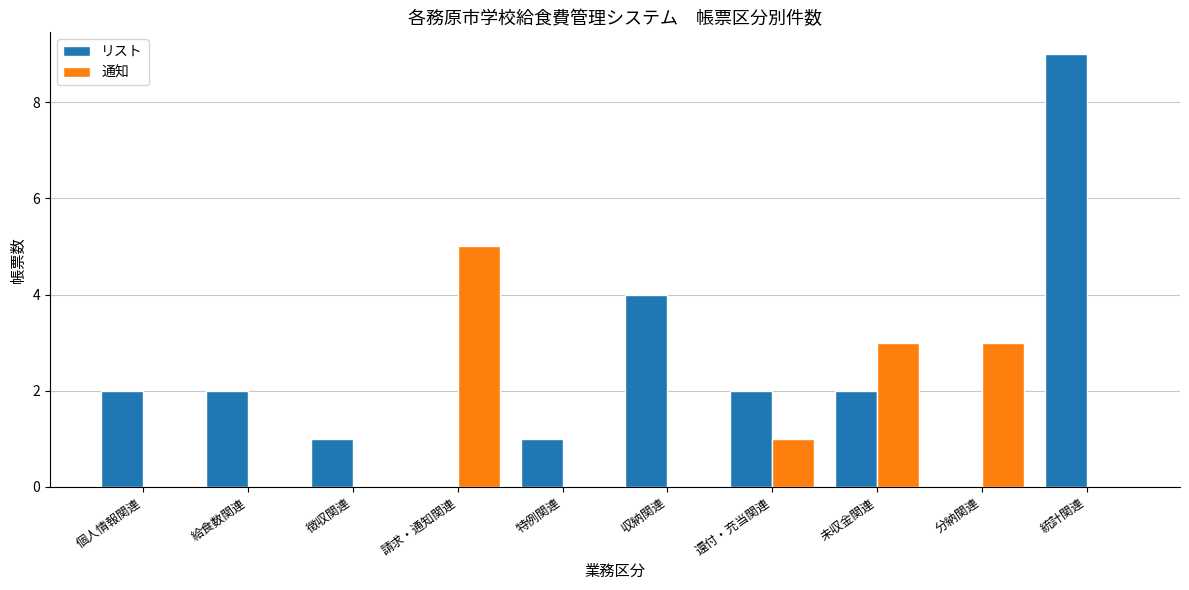

At which category does the chart reach its peak across all series?

統計関連